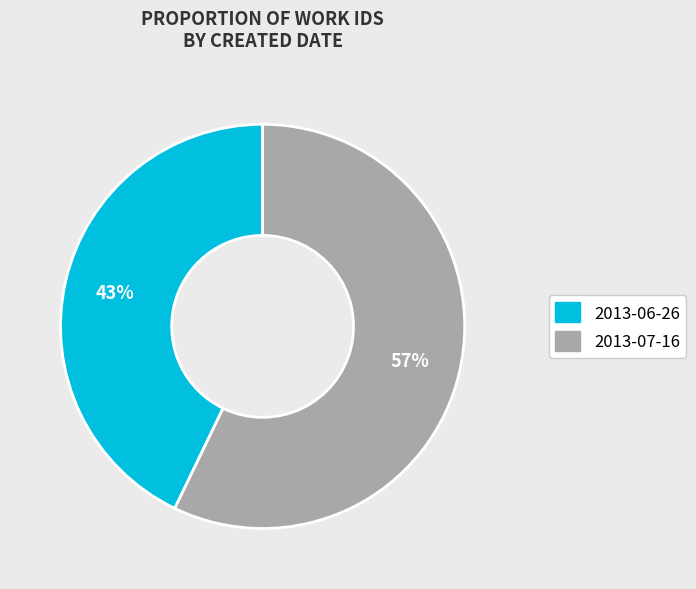

True or false: 2013-06-26 accounts for 43% of the total.

True